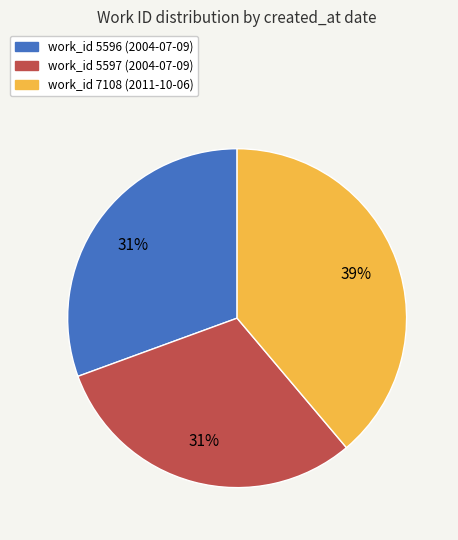

Is there a majority slice in this chart?

No